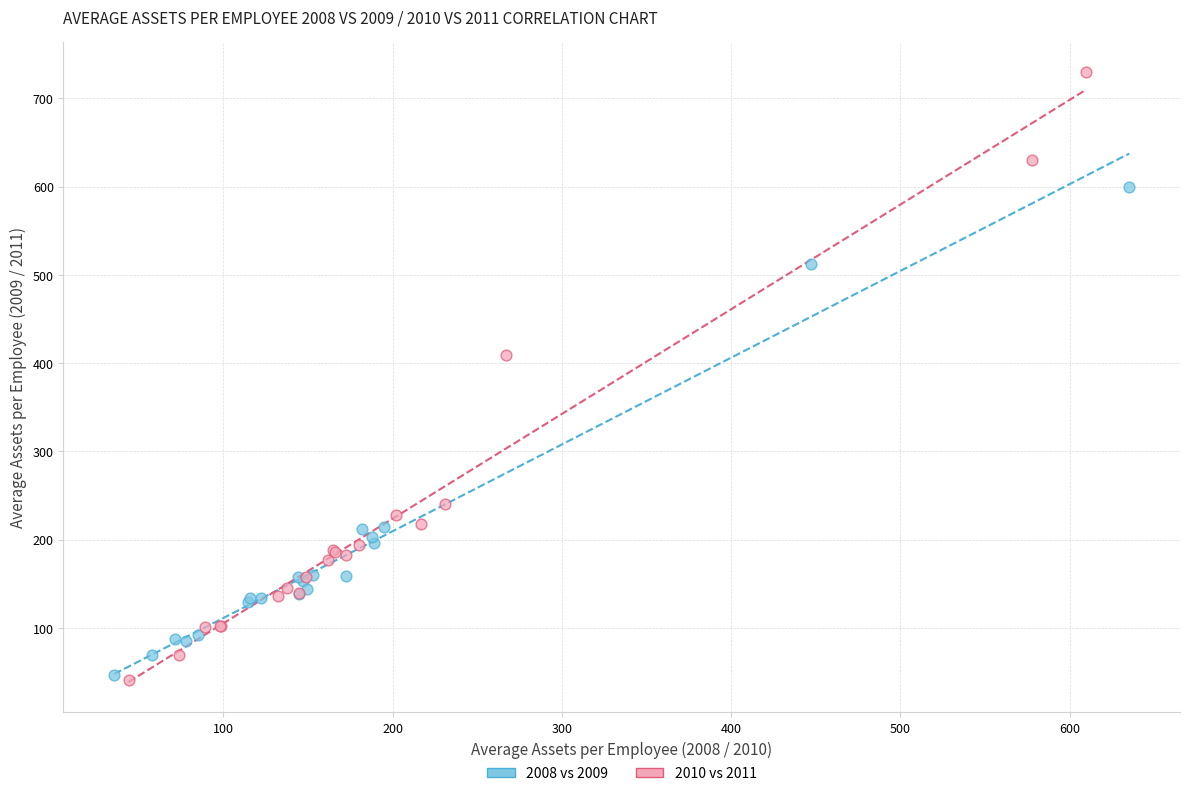

Which series contains the highest Y value?

2010 vs 2011